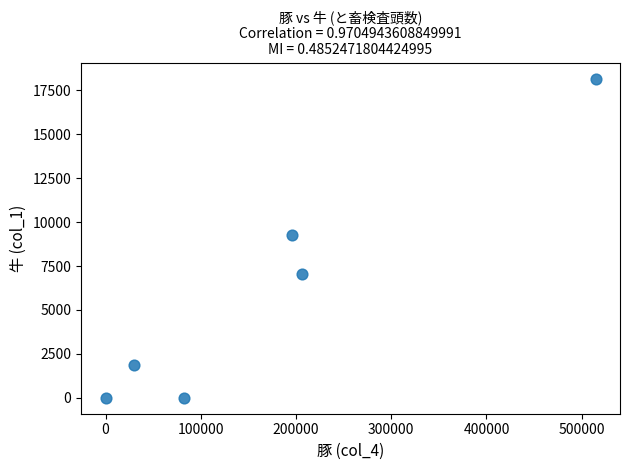

What is the average Y value?

6059